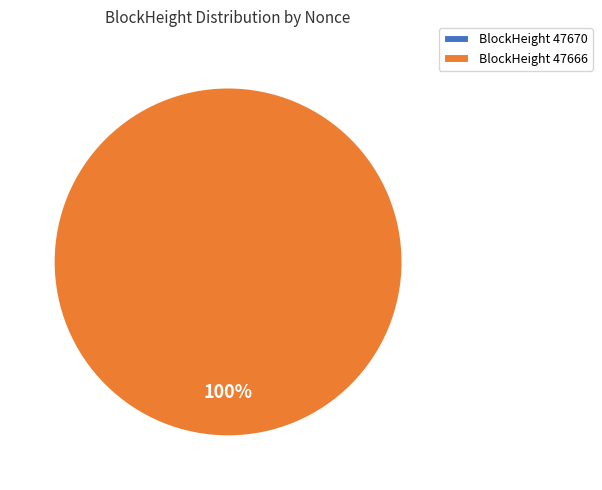

Which category has the smallest portion of the pie?

47670